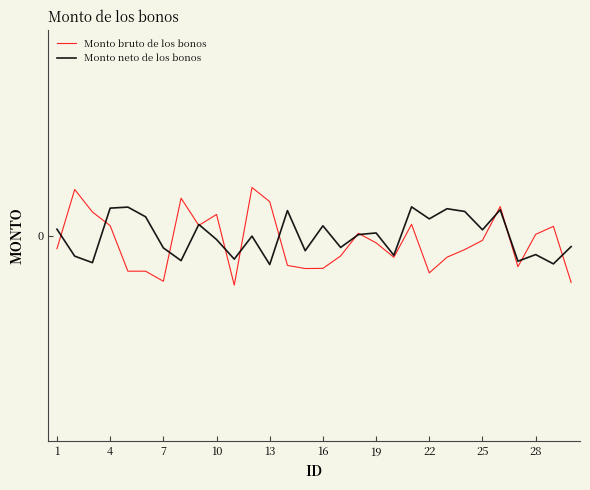

What is the difference between the maximum and minimum values in the Monto neto de los bonos series?

0.1